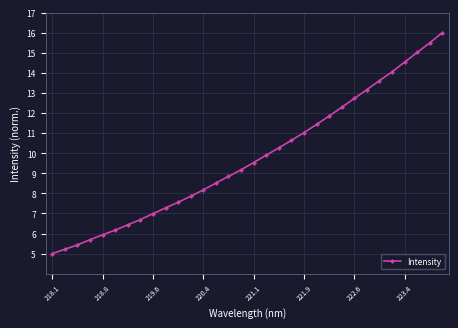

What is the value of the 17th point from the left?

9.5